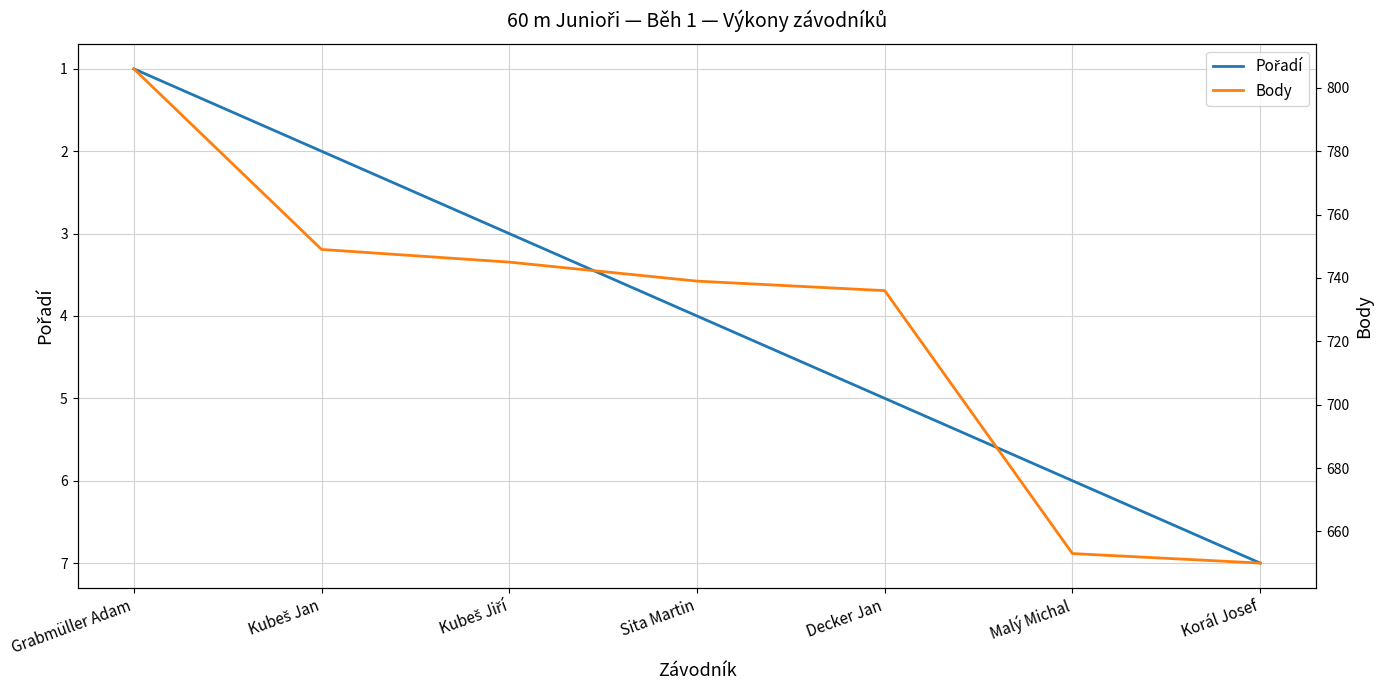

How many values in the Pořadí series are below 4?

3